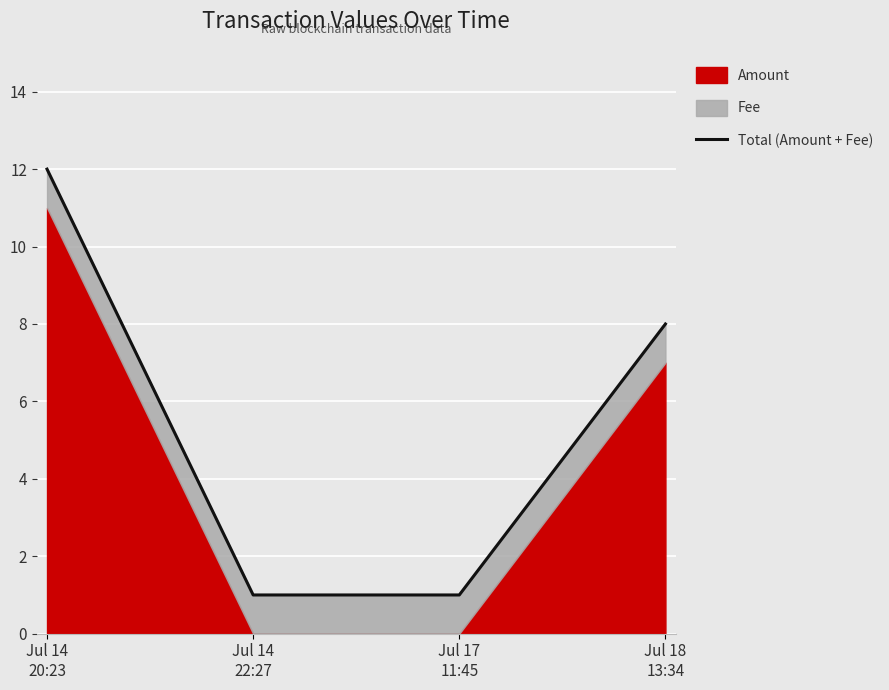

What is the change in value from Jul 14
20:23 to Jul 14
22:27?

-11